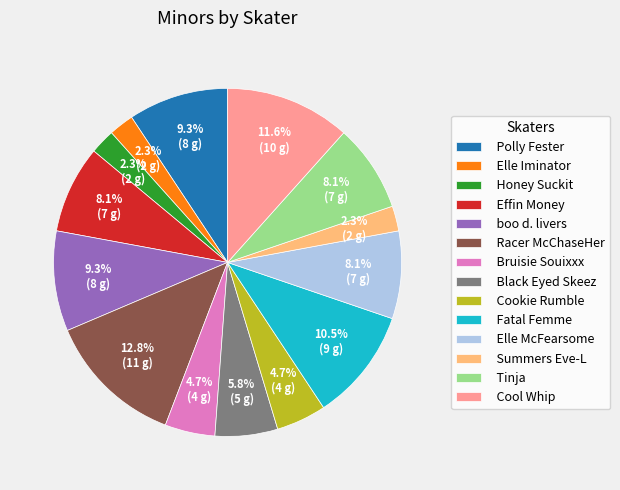

Is Honey Suckit the majority of the pie?

No